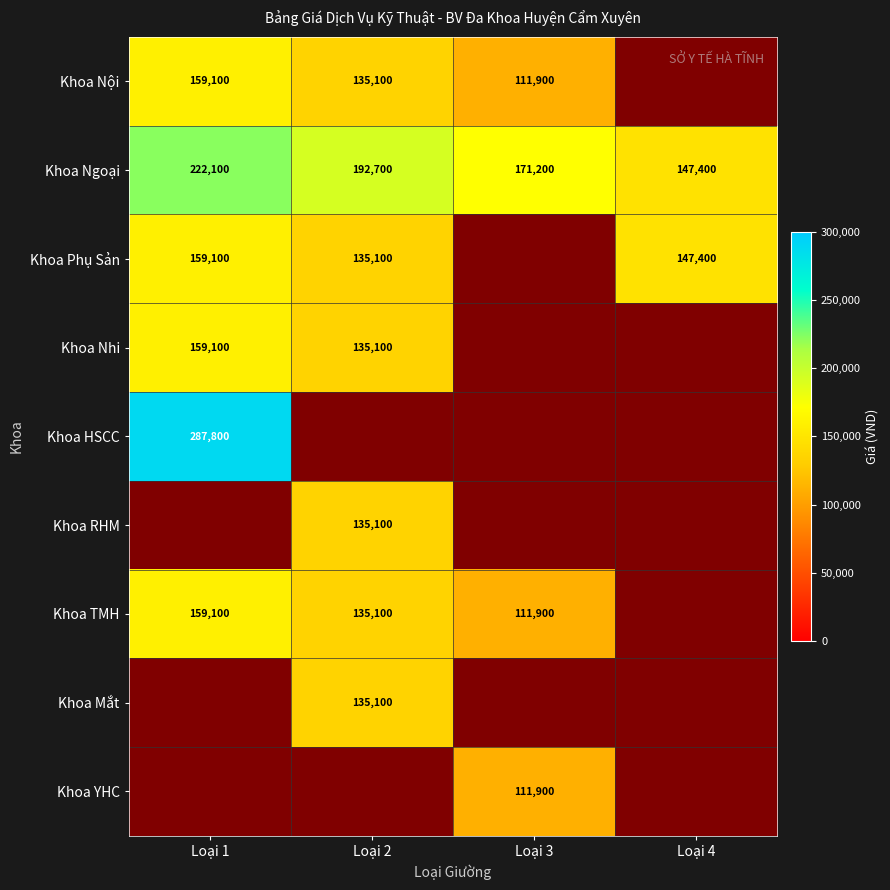

What is the lowest value of the Khoa Ngoại series?

147400